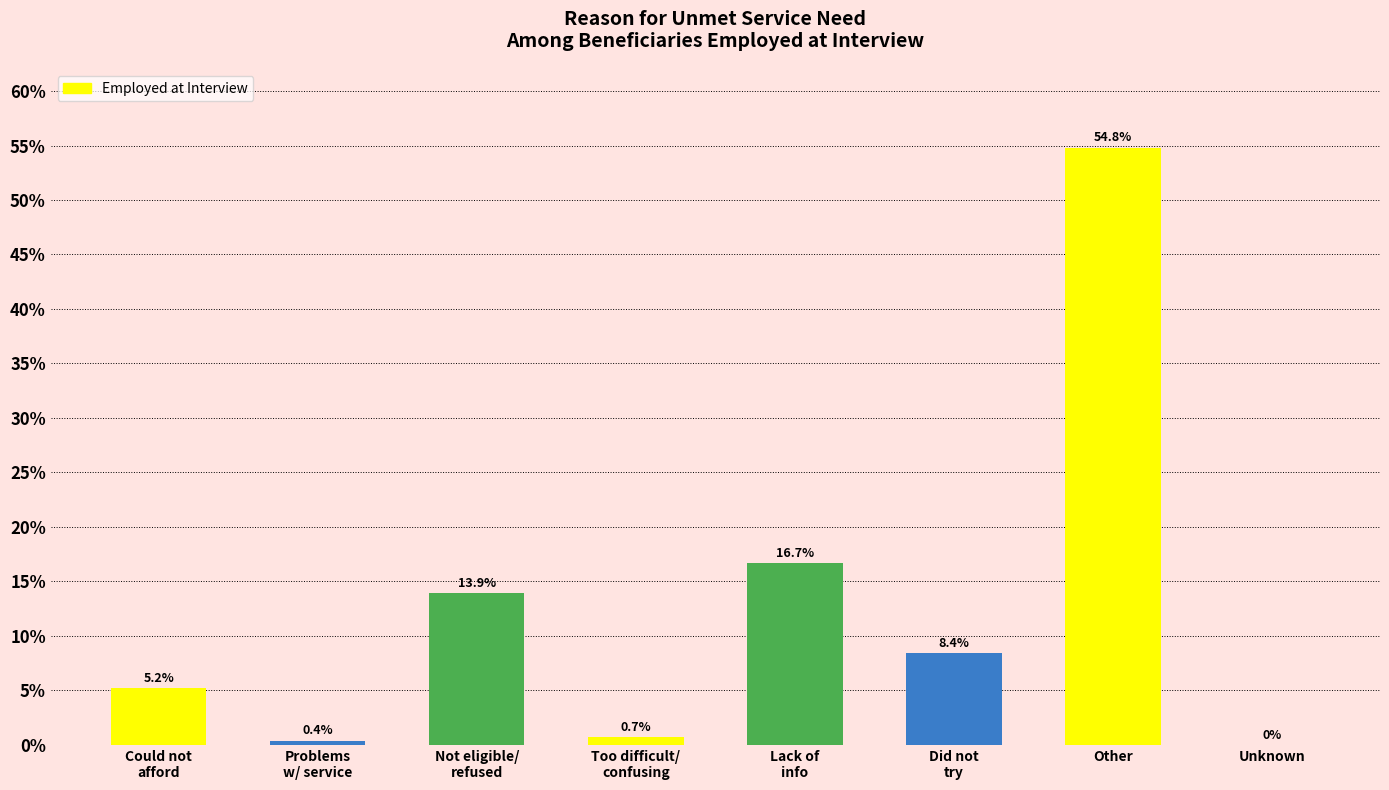

What is the greatest value displayed?

54.8